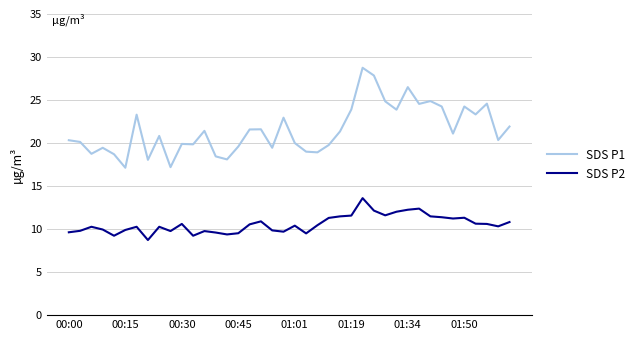

Which series has the largest total across all categories?

SDS P1